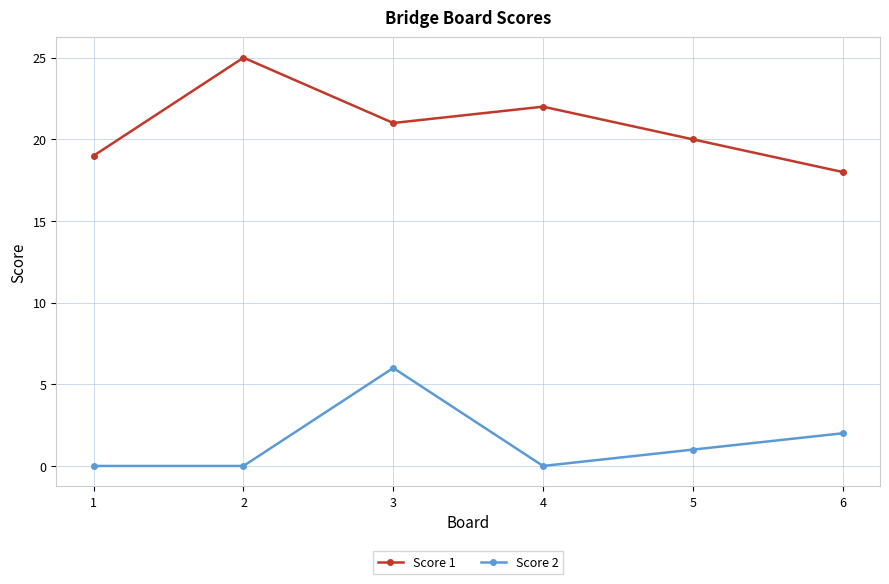

In Score 1, how many points are higher than both neighbors (excluding endpoints)?

2